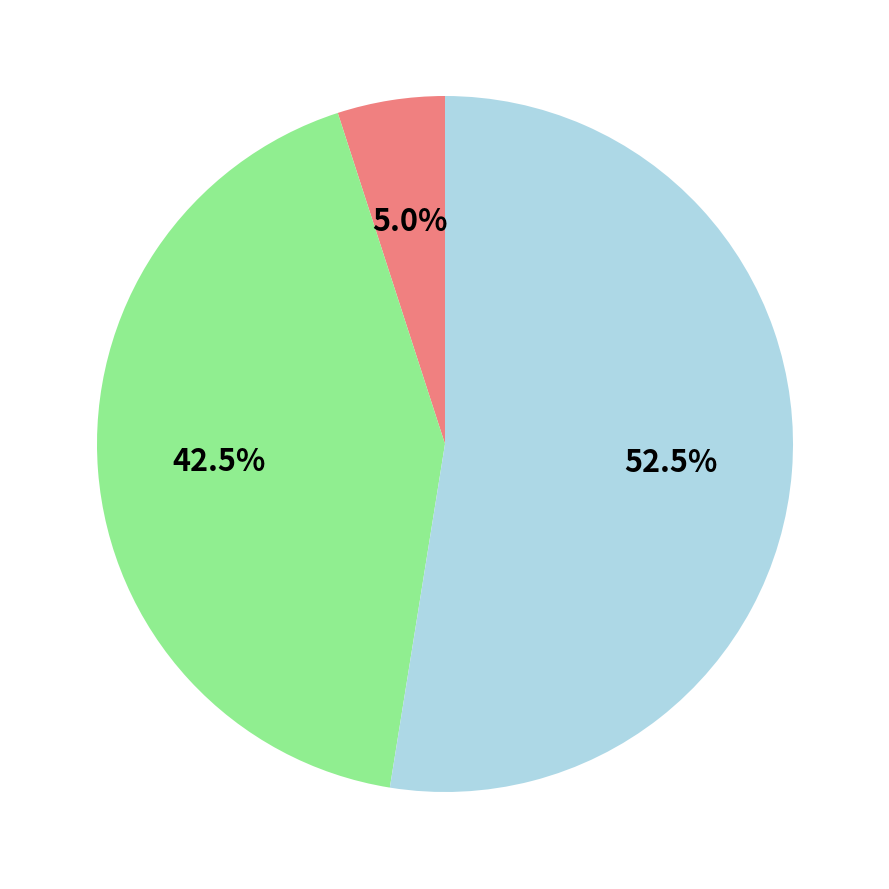

Is there a majority slice in this chart?

Yes